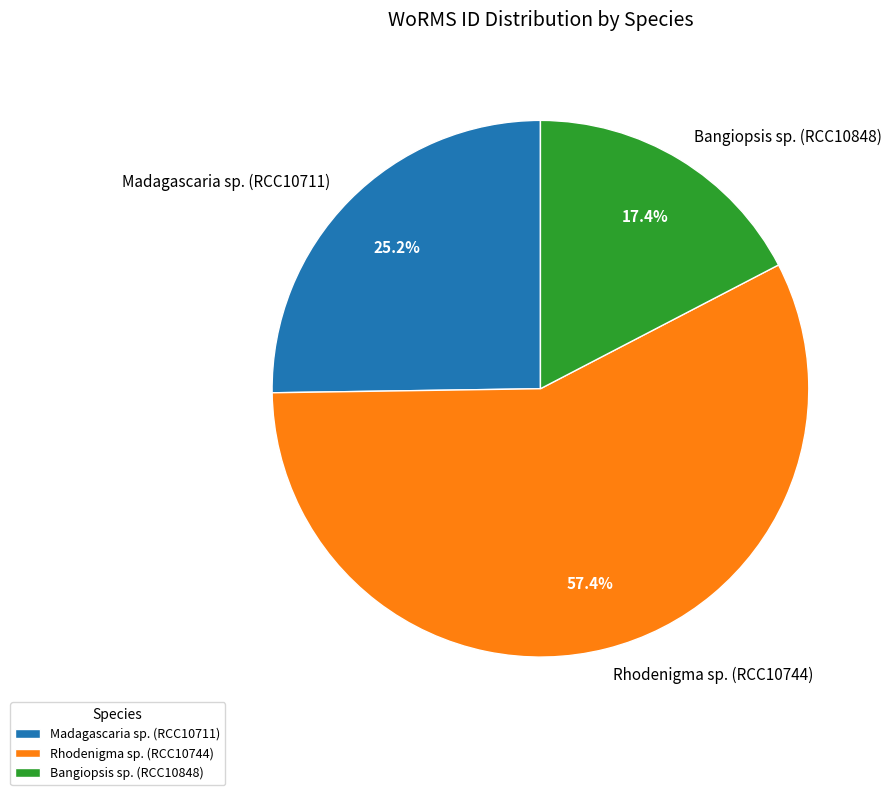

What is the smallest slice in the pie chart?

Bangiopsis sp. (RCC10848)